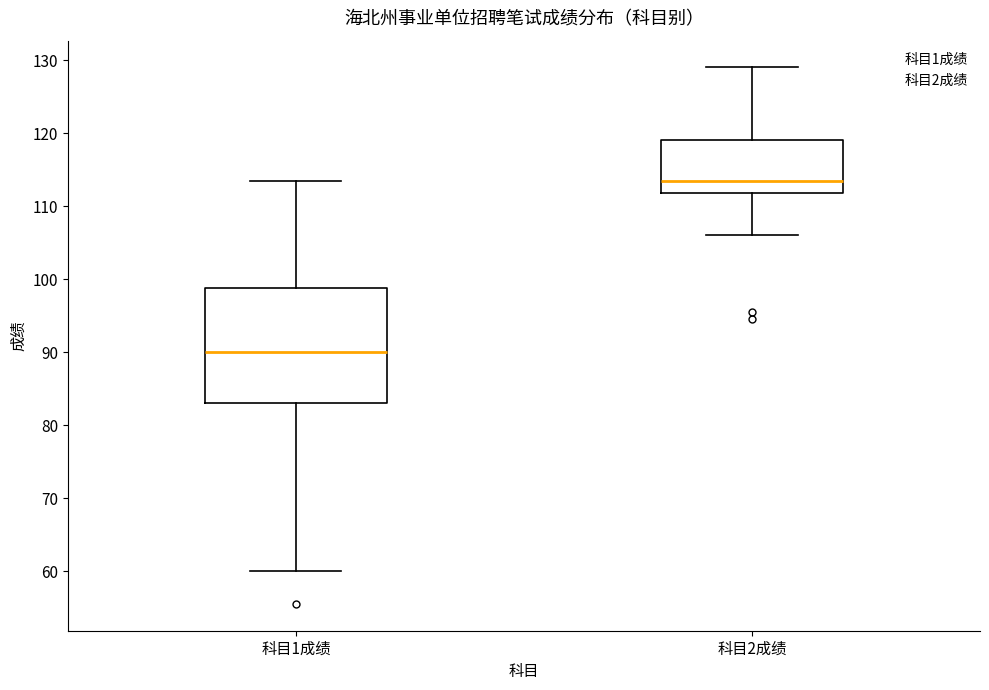

Reading left to right, transcribe this box plot: for each box, give where its median line is, the range the box spans, and where its two whiskers end, as read against the y-axis. The values are not printed on the chart, so give them approximately, as read against the axis.

科目1成绩: median 90, box 83 to 99, whiskers 60 to 114
科目2成绩: median 114, box 112 to 119, whiskers 106 to 129